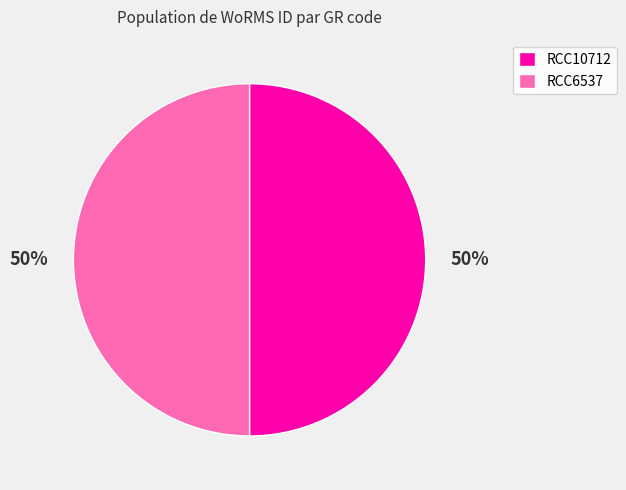

Approximately how many times larger is the value at RCC10712 compared to RCC6537?

1.0